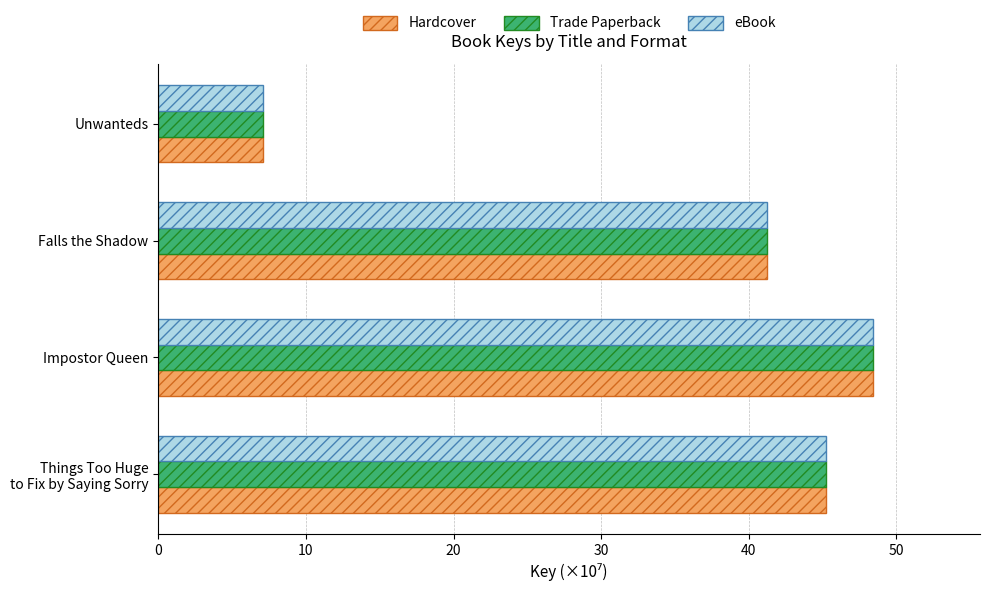

At which category is the sum across all series the highest?

Impostor Queen